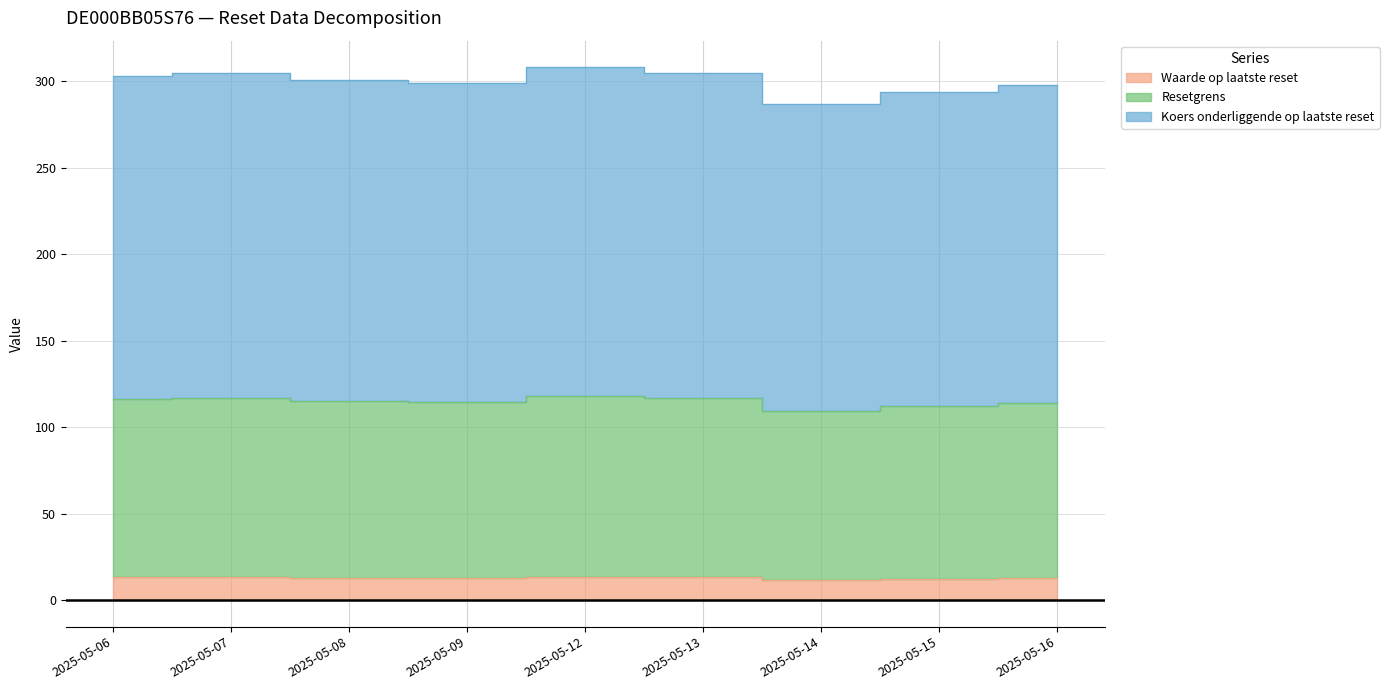

What is the minimum value shown in the chart?

11.7